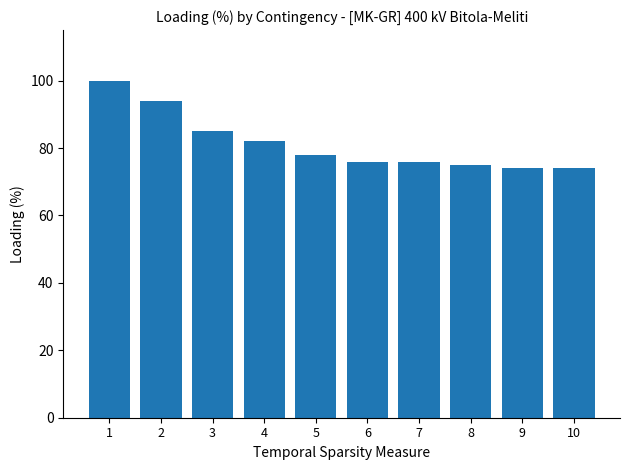

What is the greatest value displayed?

100